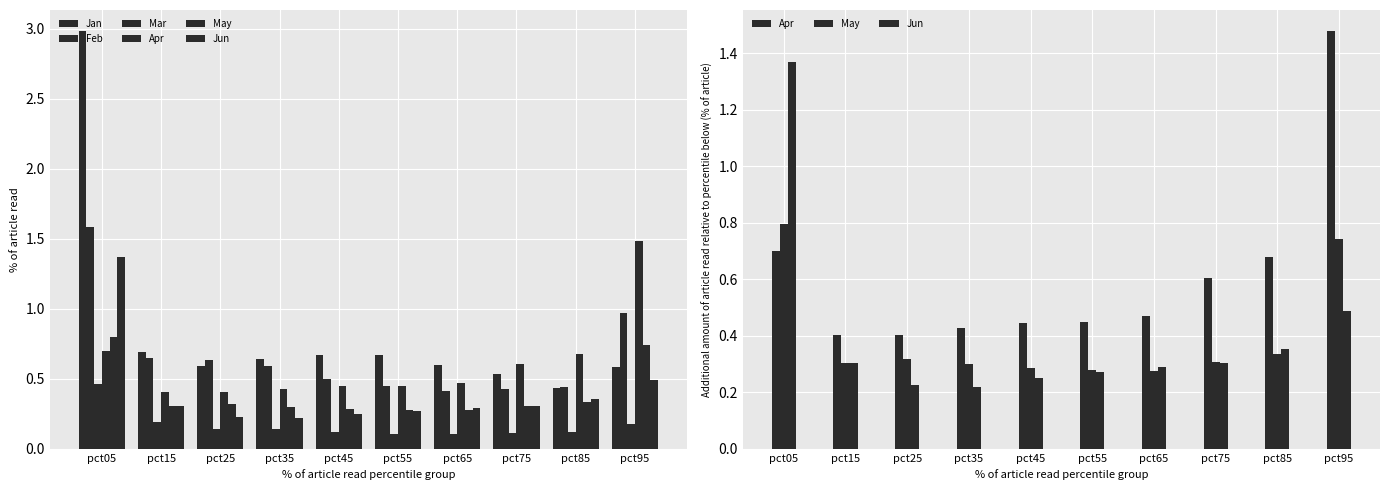

Which series has the largest total across all categories?

Jan